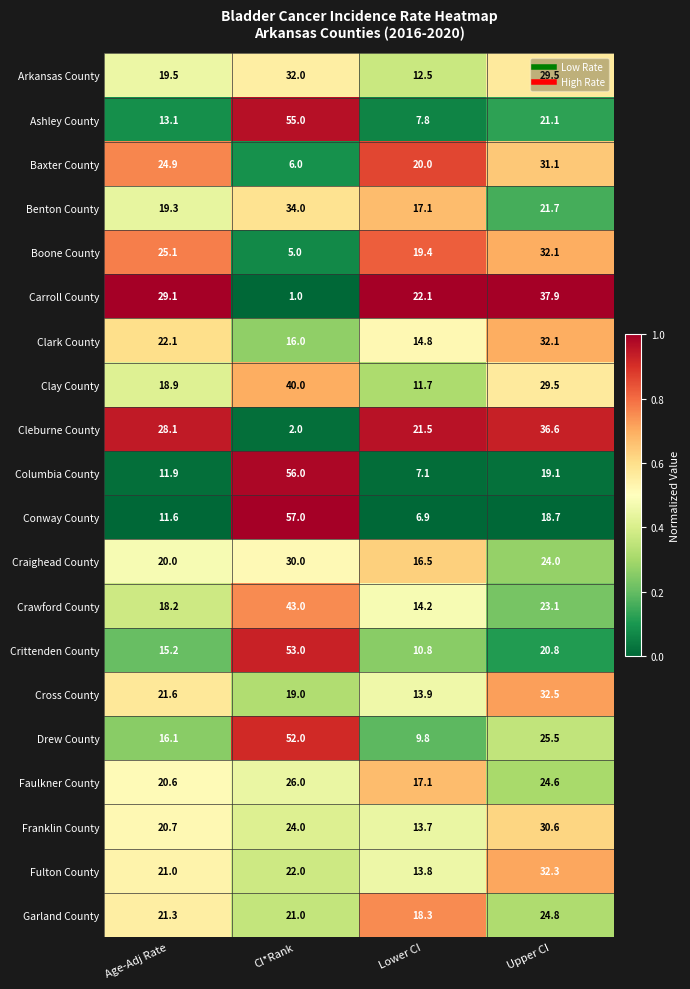

The Cross County series shows 32.5 at Upper CI. True or false?

True